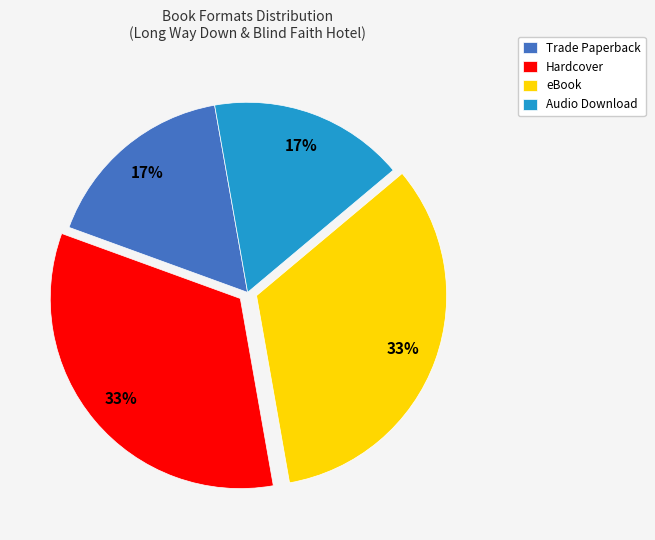

To the nearest percent, what percentage of the pie is Audio Download?

17%